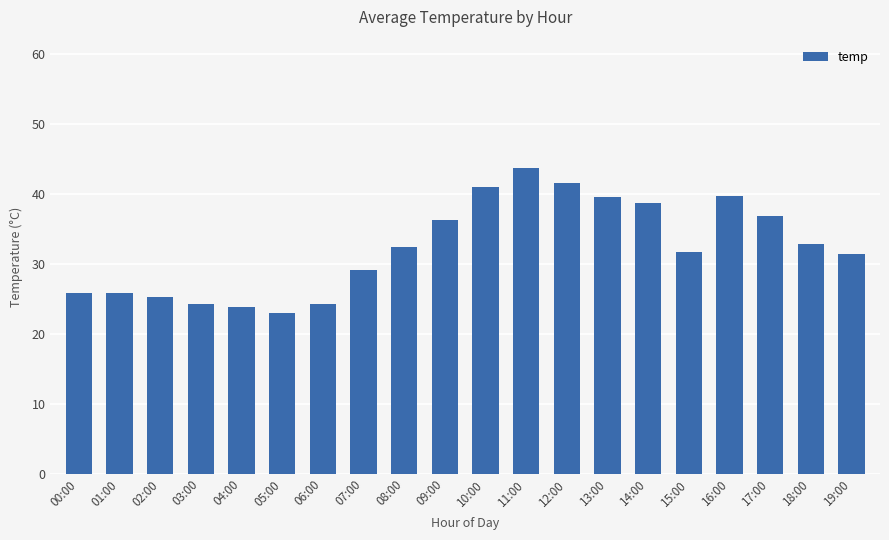

The value at 09:00 is 22.5. True or false?

False